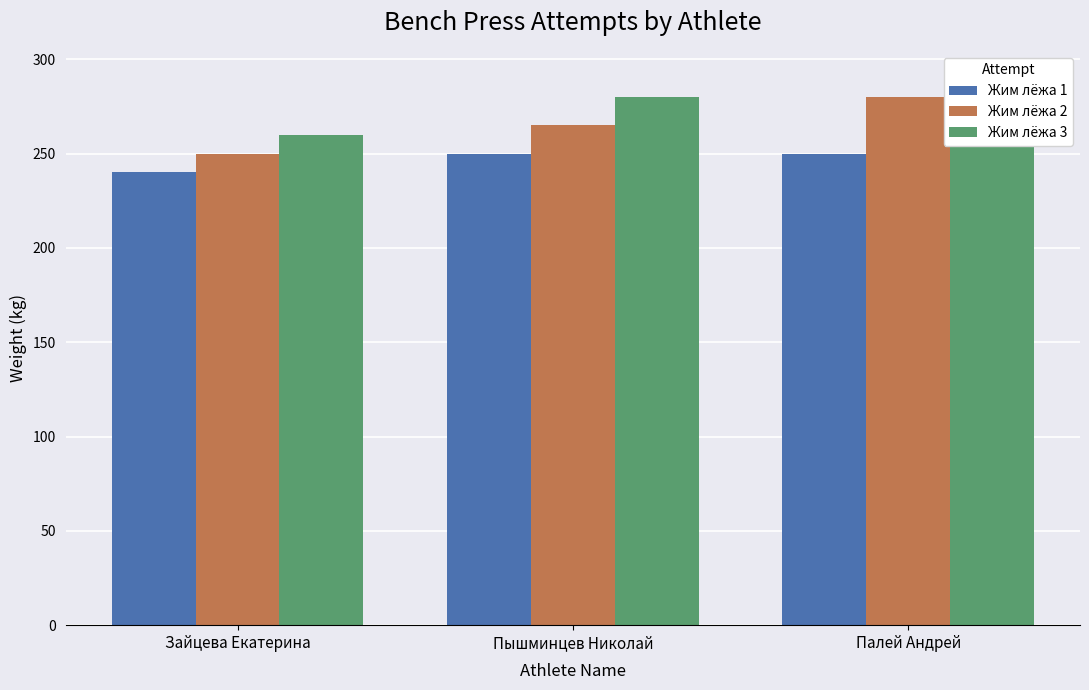

List the labels in order of Жим лёжа 3 value, largest first.

Палей Андрей, Пышминцев Николай, Зайцева Екатерина